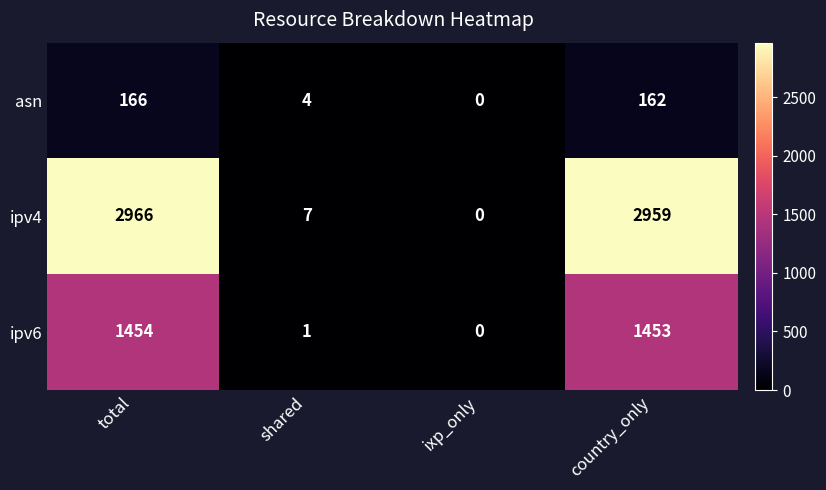

Which series has the widest spread of values?

ipv4